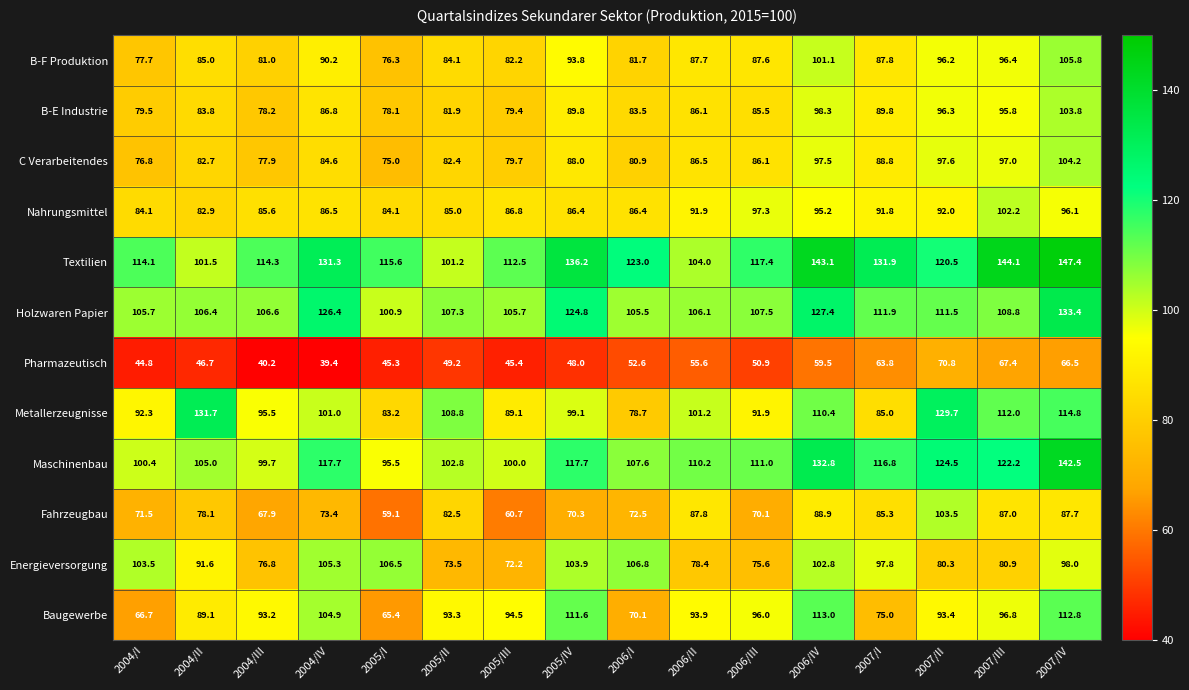

List the series in order of their peak value, lowest first.

Pharmazeutisch, Nahrungsmittel, Fahrzeugbau, B-E Industrie, C Verarbeitendes, B-F Produktion, Energieversorgung, Baugewerbe, Metallerzeugnisse, Holzwaren Papier, Maschinenbau, Textilien